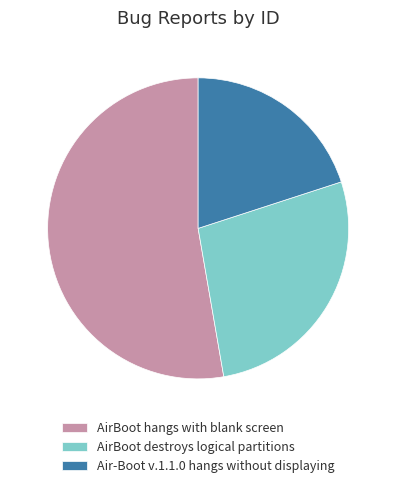

Is the sum of Air-Boot v.1.1.0 hangs without displaying and AirBoot destroys logical partitions greater than half?

No